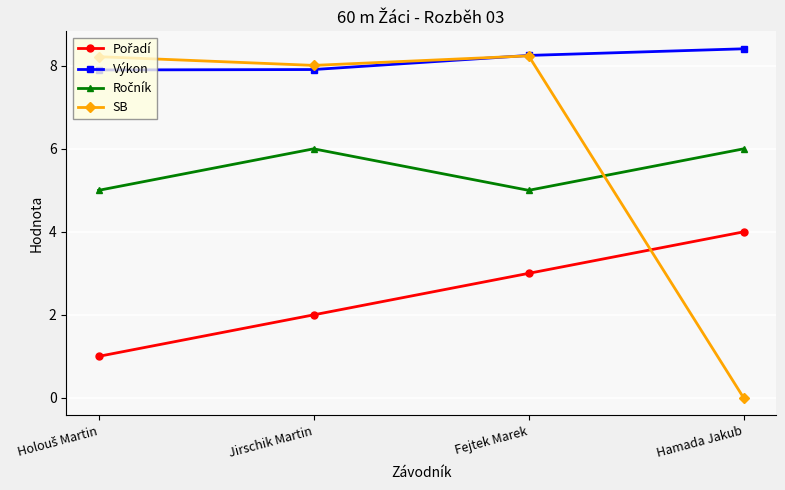

True or false: SB has a value of 5.1 at Jirschik Martin.

False